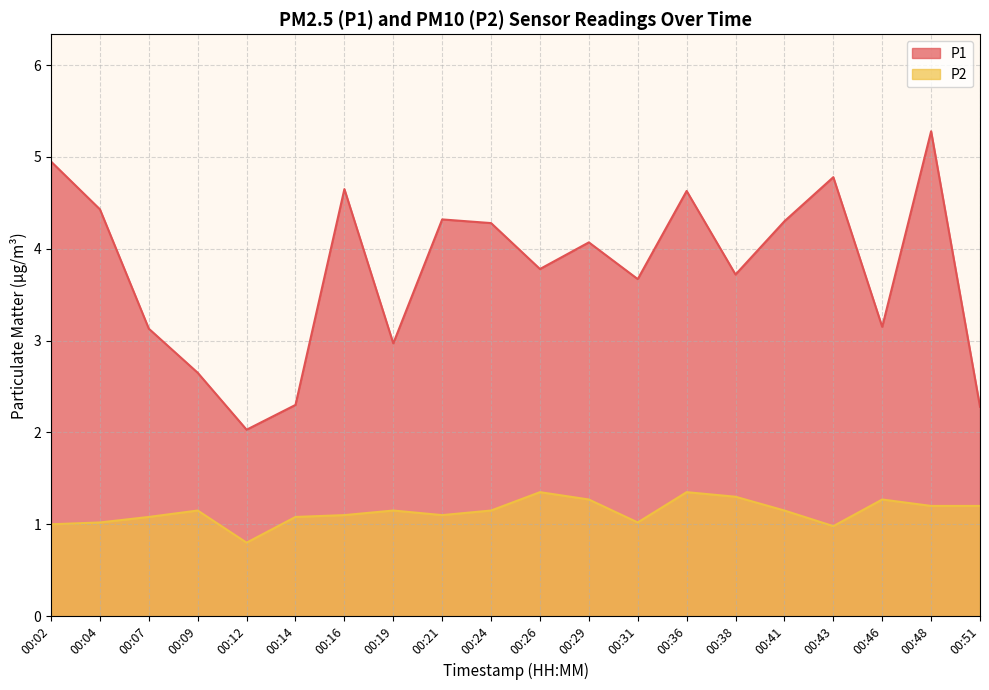

What is the spread (max minus min) of values at 00:24?

3.1